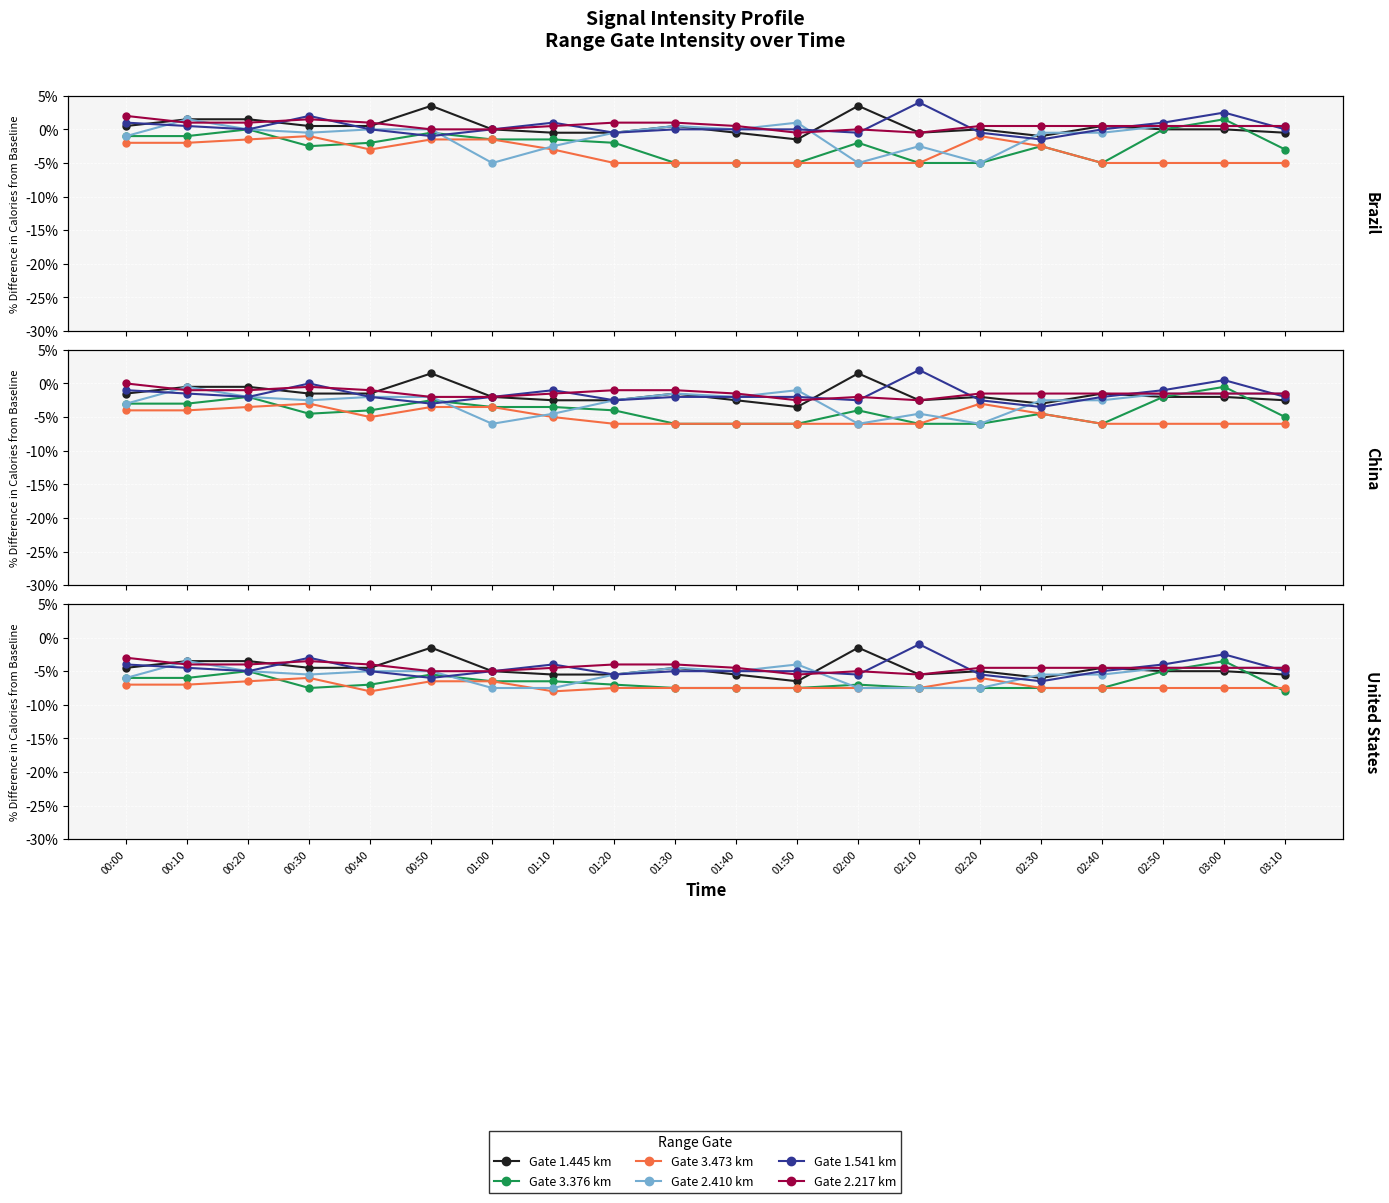

How many interior local valleys does the 3.473 series have?

1